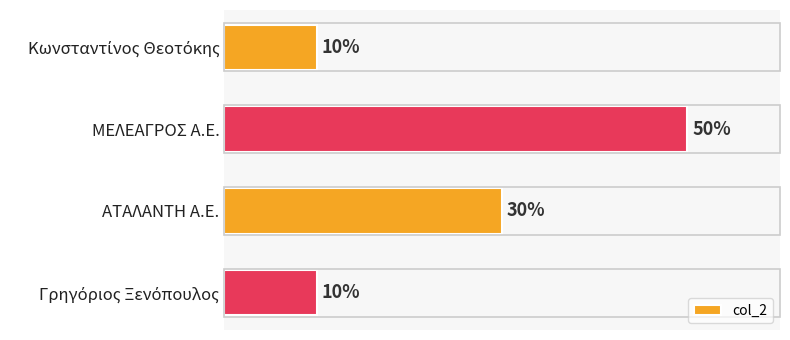

Are the bars horizontal?

Yes